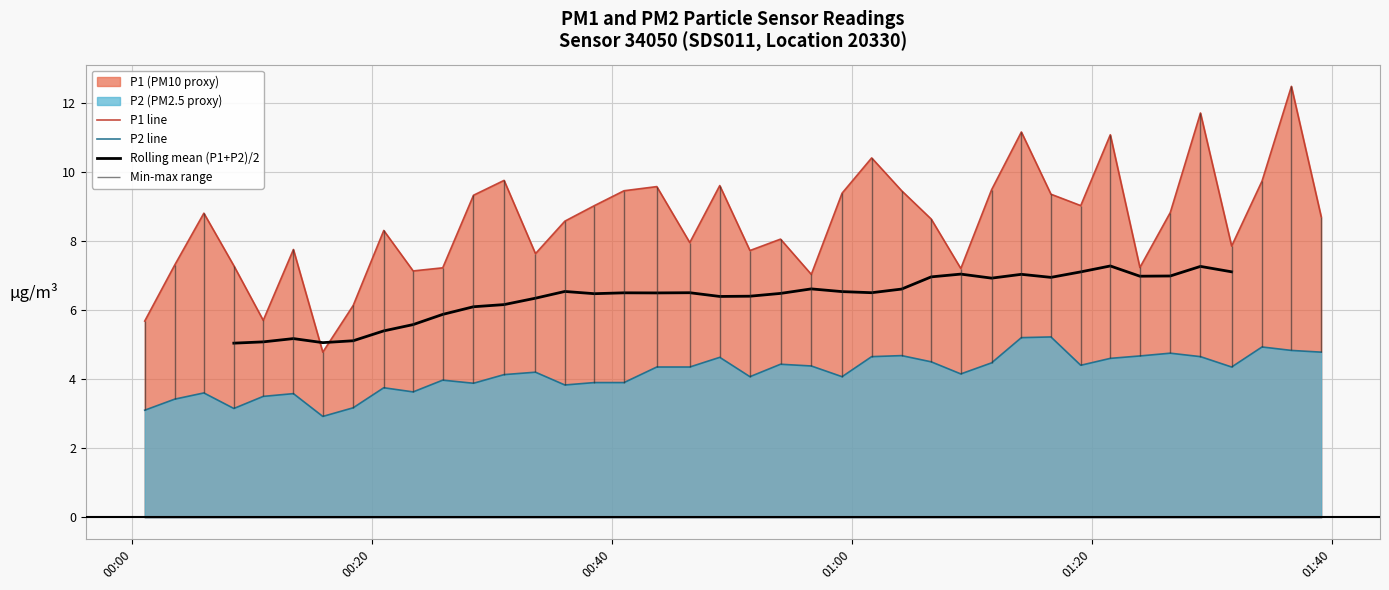

What is the lowest value of the P2 line series?

2.9